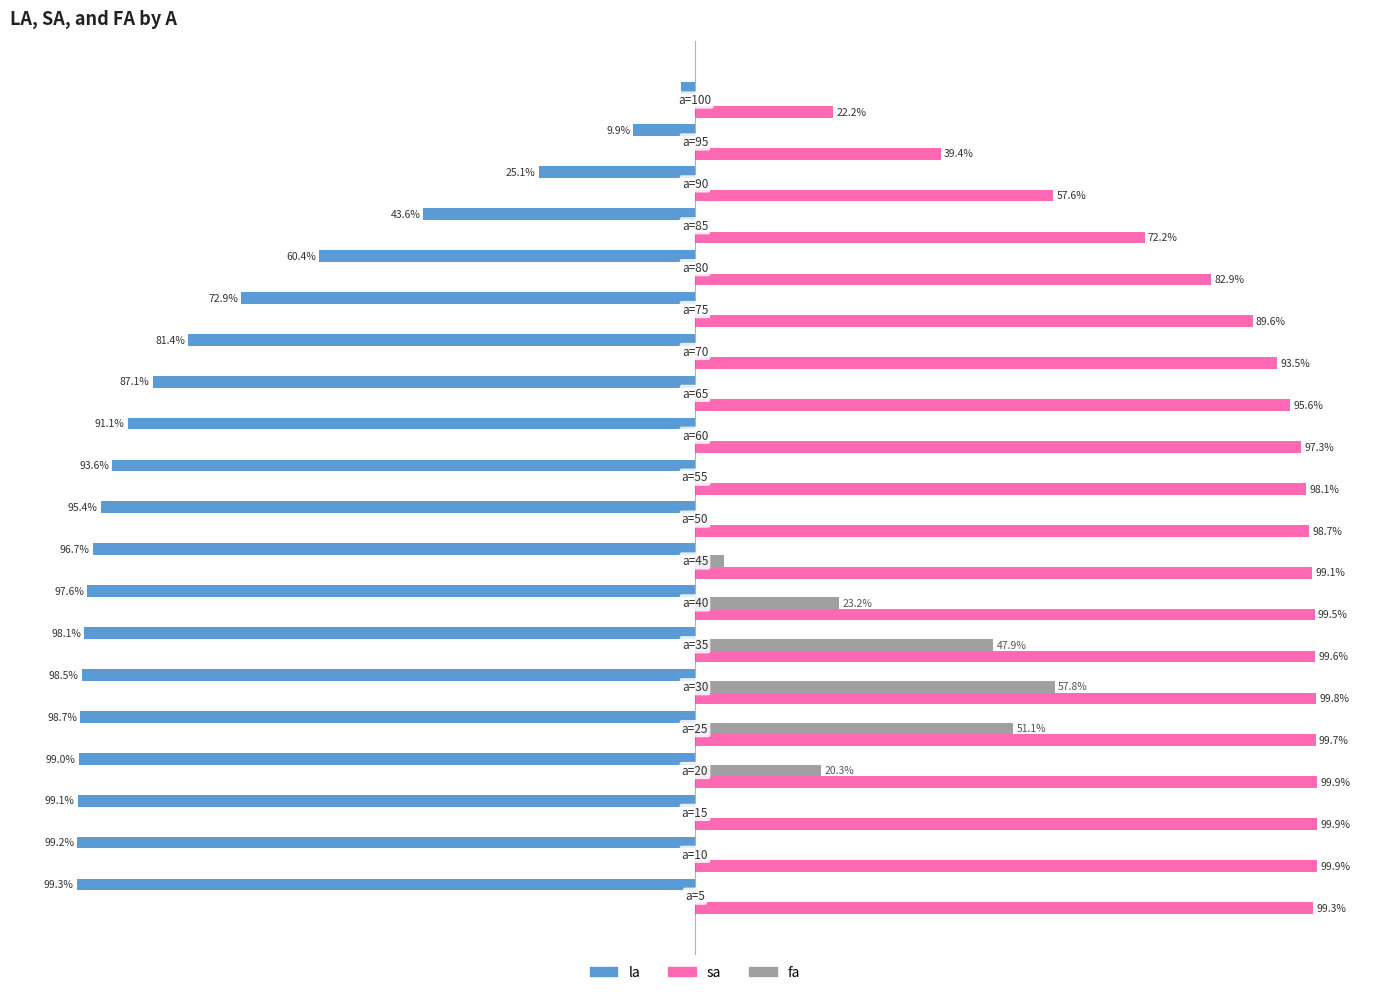

What are all the series names shown in the legend?

la, sa, fa